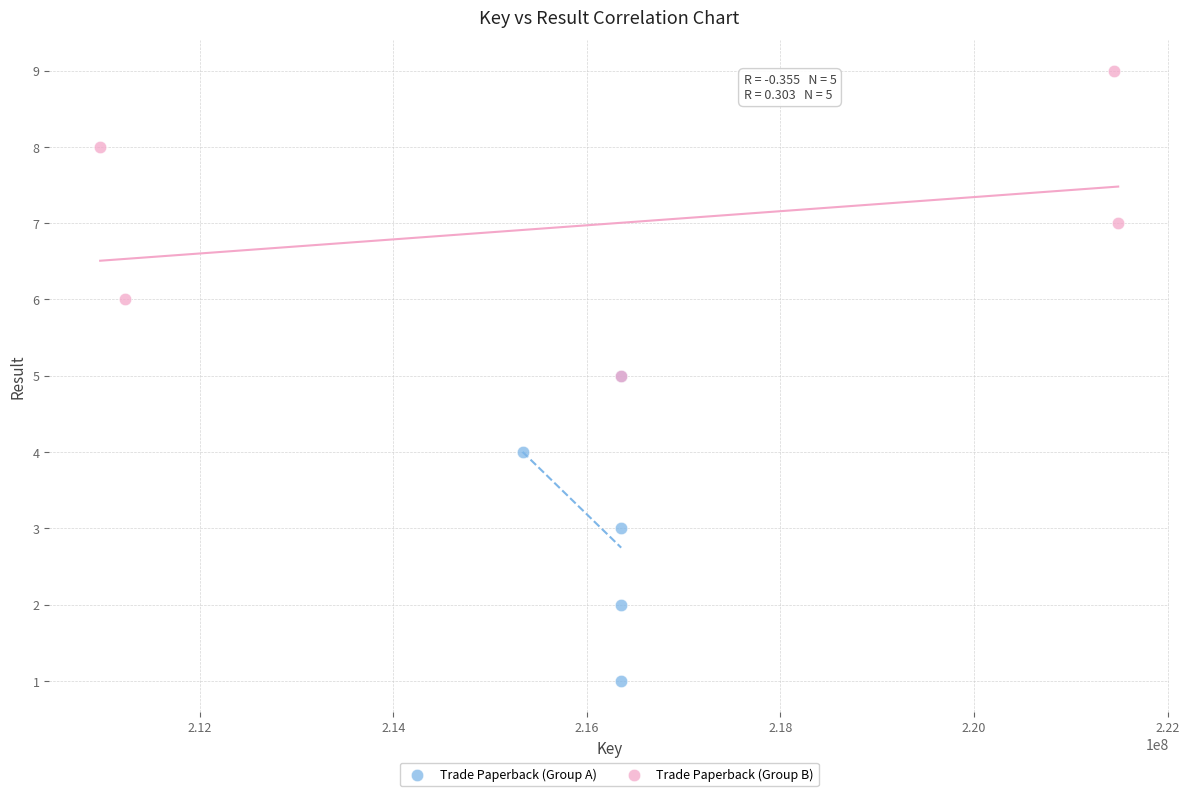

What are all the series names shown in the legend?

Trade Paperback (Group A), Trade Paperback (Group B)